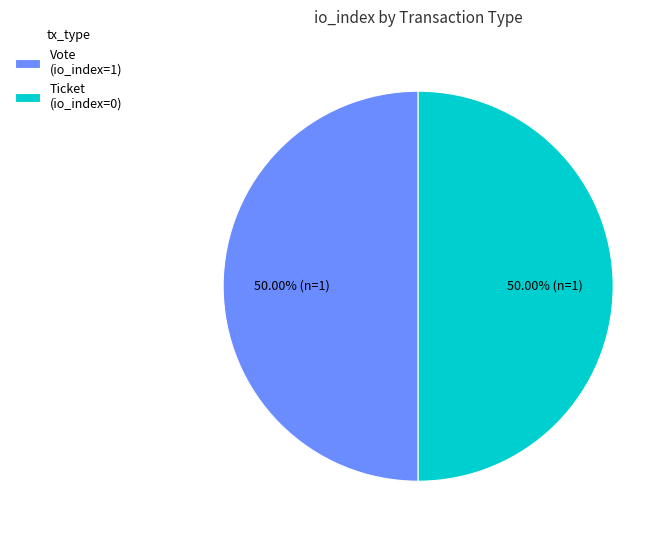

Count the number of slices in the pie.

2